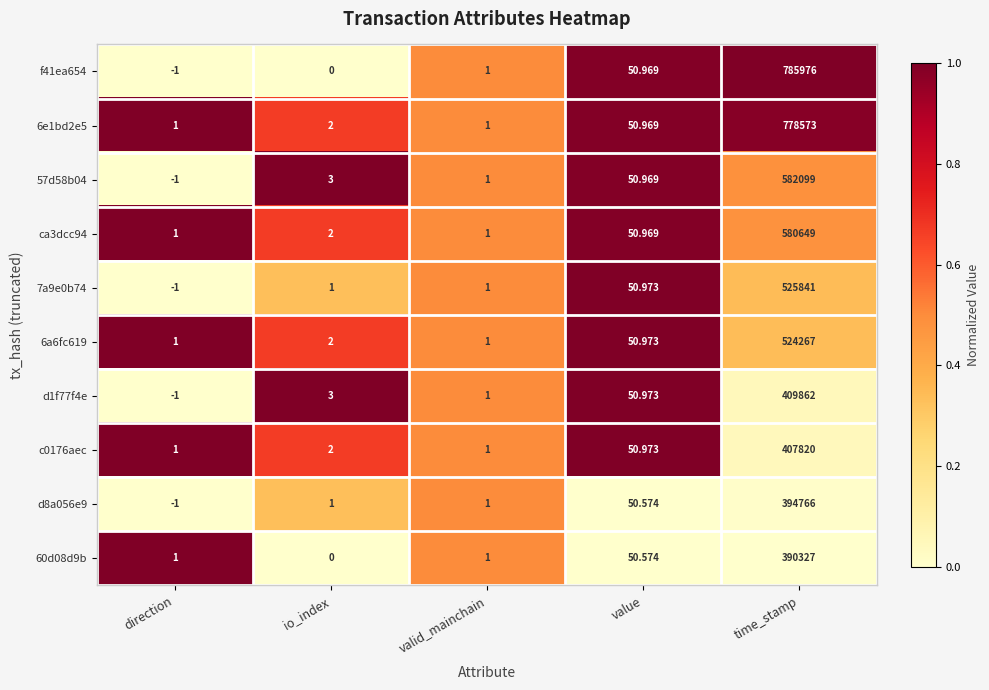

Where is d1f77f4e nearest to the value 204930?

value